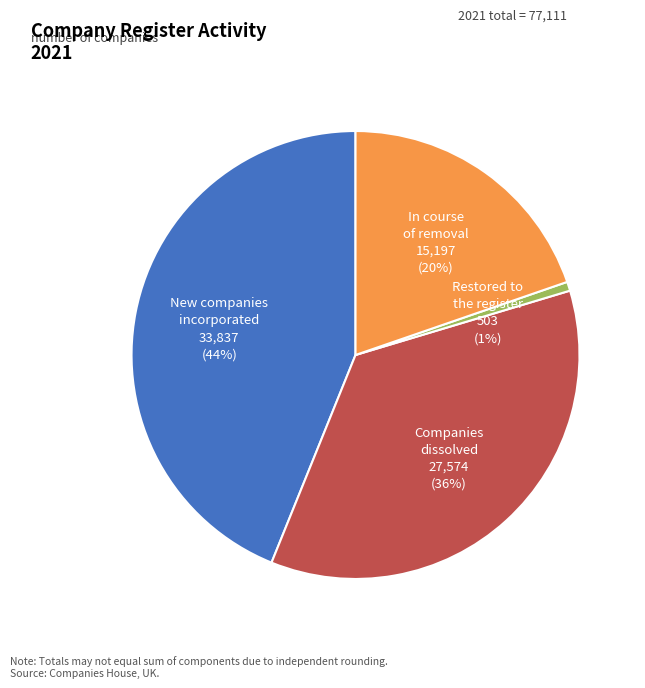

Is there any slice that represents more than half of the pie?

No